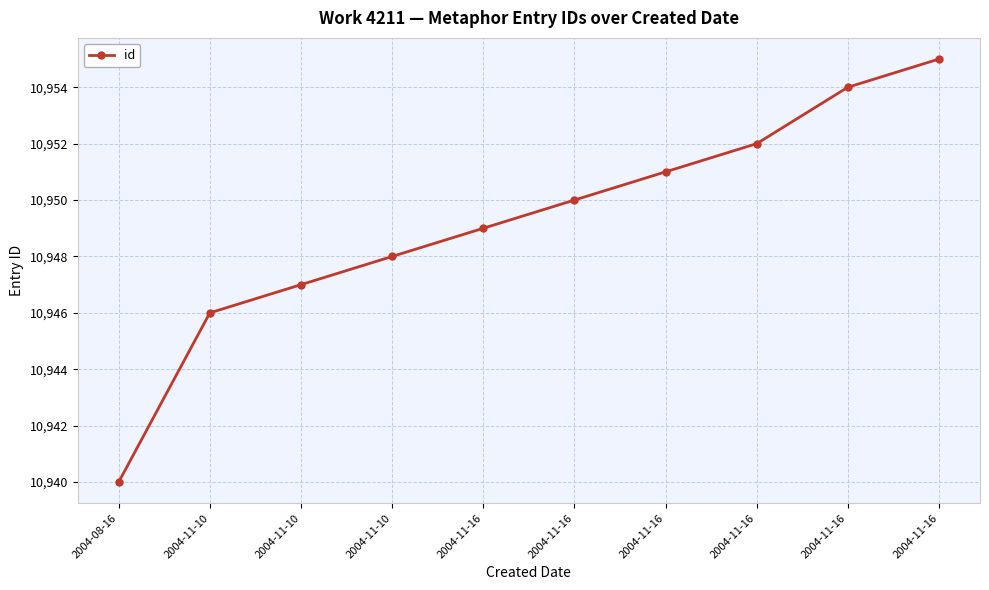

How many lines are shown in the chart?

1